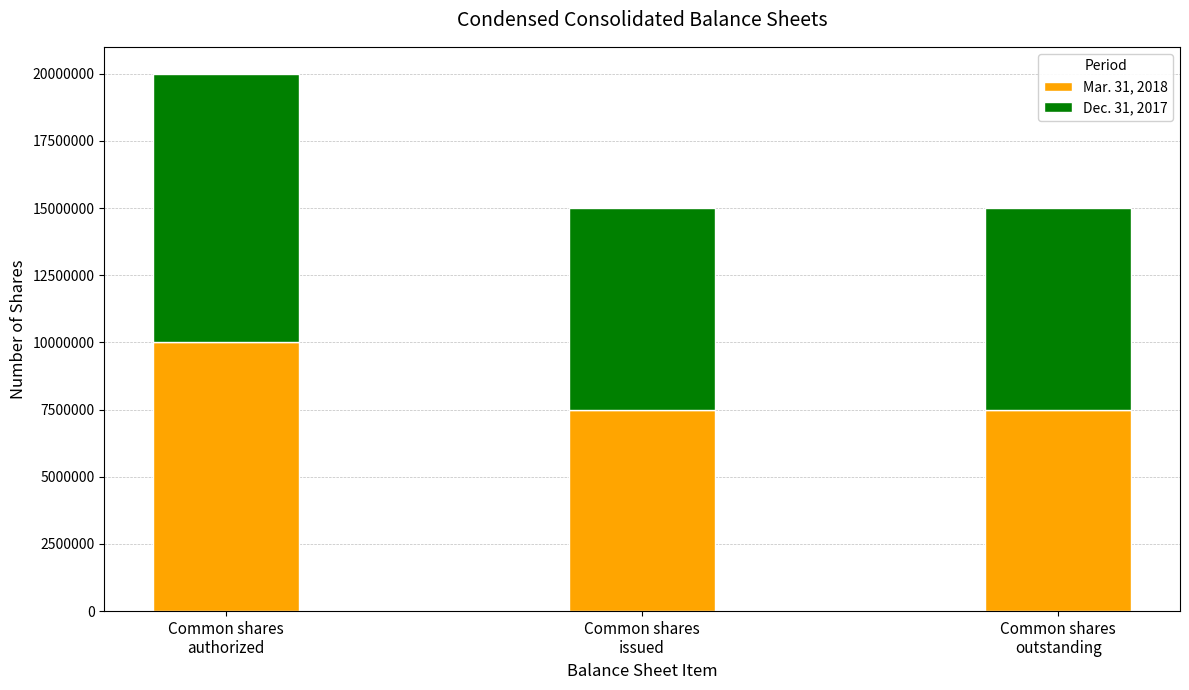

Does the chart contain any negative values?

No